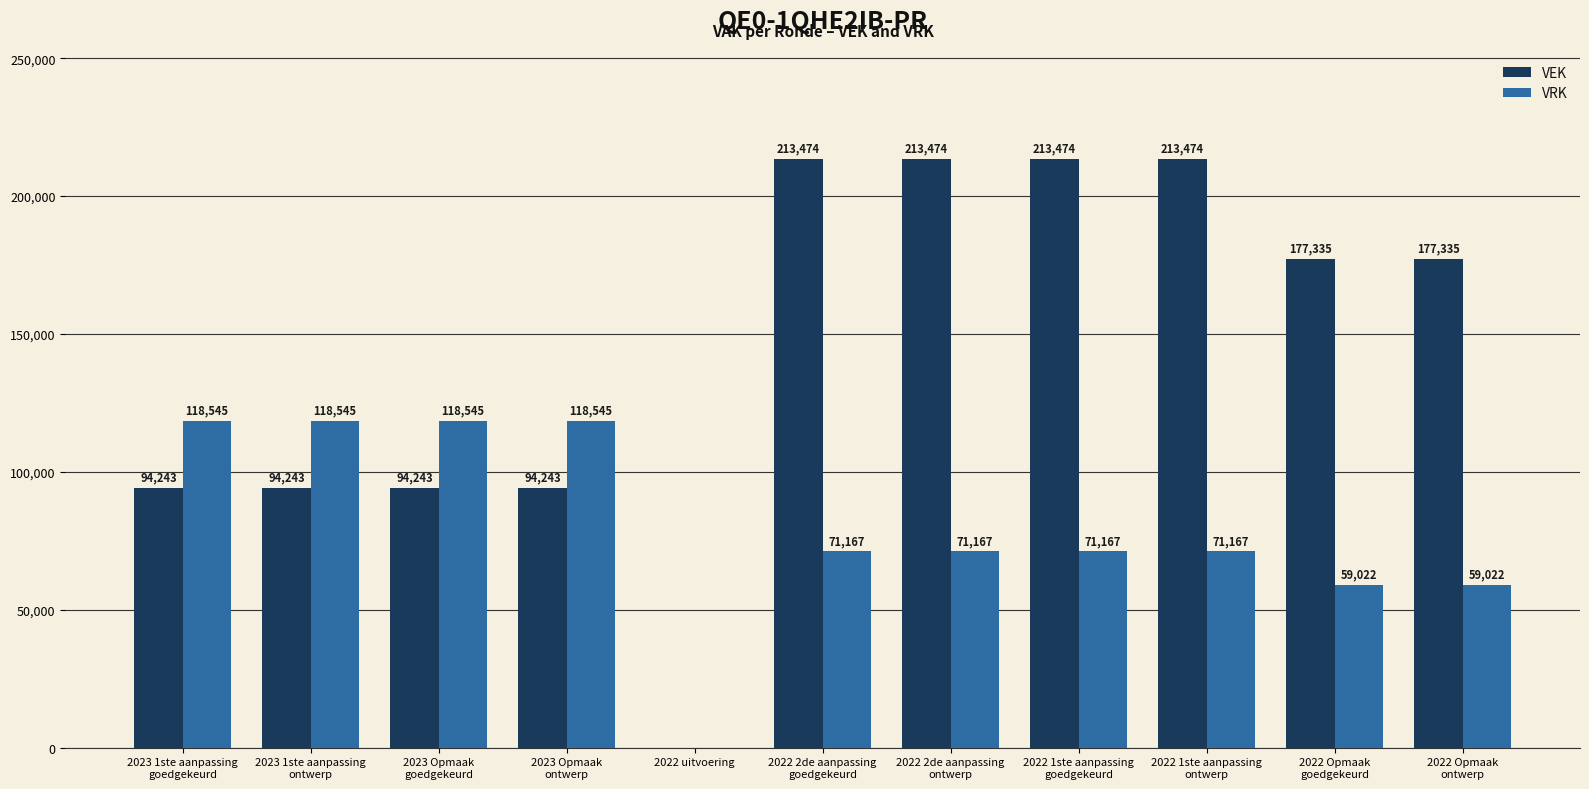

Which series has the largest total across all categories?

VEK